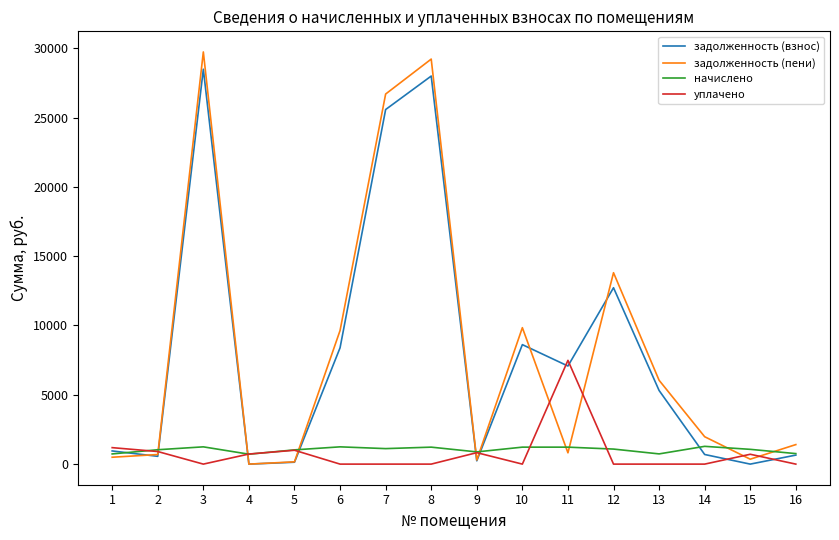

What is the sum of all уплачено values?

12842.9